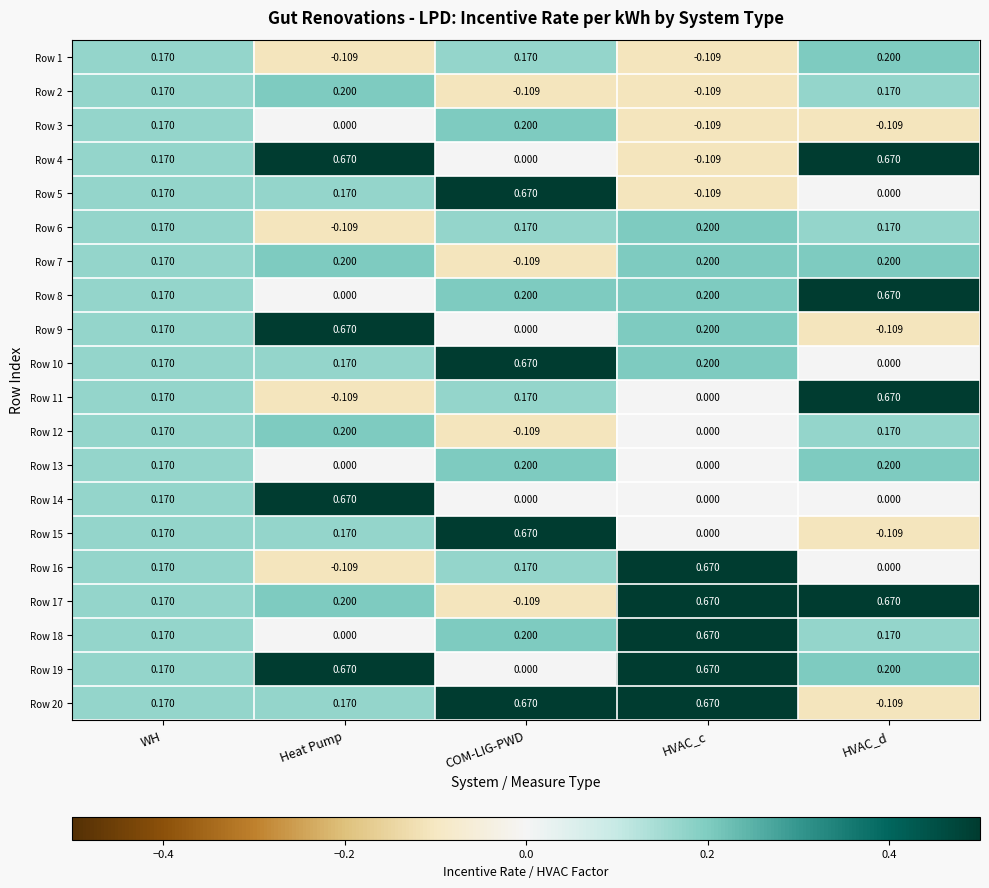

Which category has the lowest value in the Row 20 series?

HVAC_d